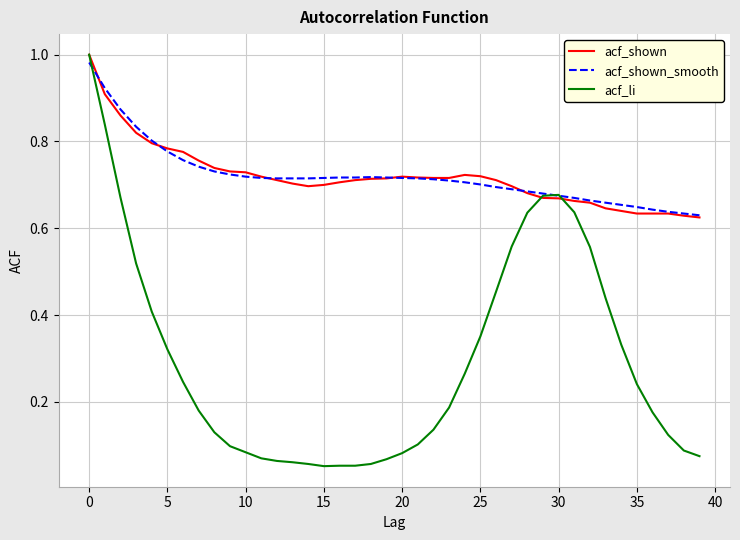

Which series has the widest spread of values?

acf_li